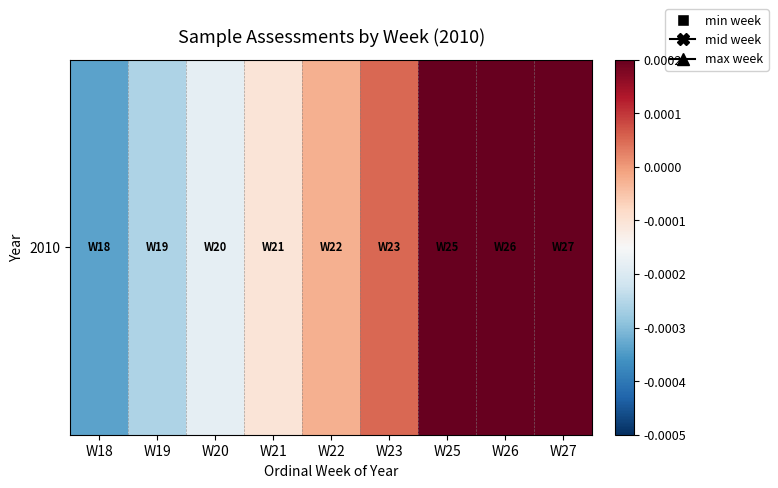

How many positive values are there?

4